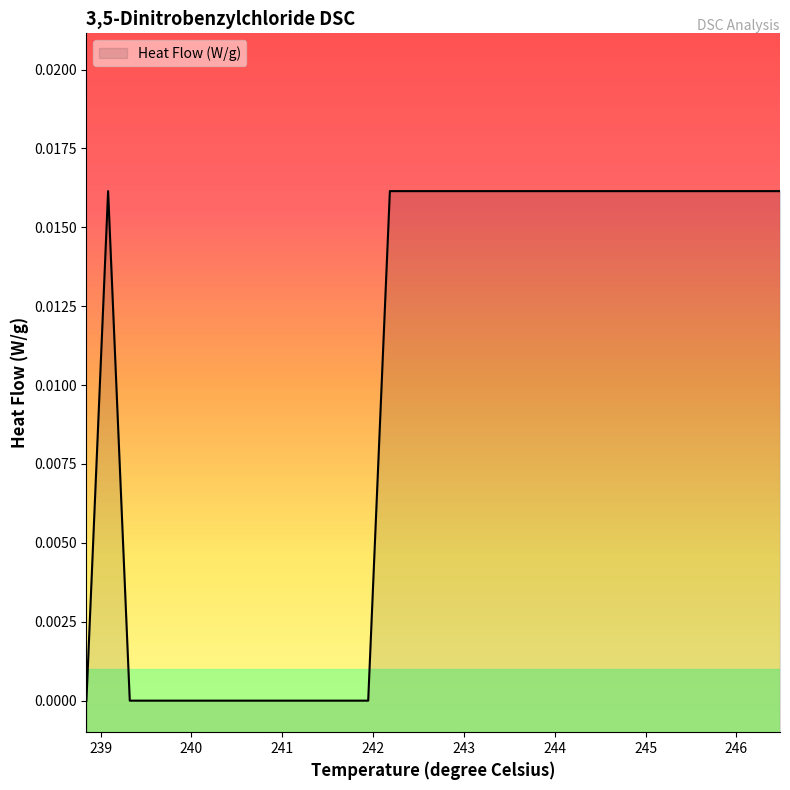

List the labels in order of value, smallest first.

238.844301, 239.321569, 239.560203, 239.798837, 240.037471, 240.276105, 240.514739, 240.753373, 240.992007, 241.23064, 241.469274, 241.707908, 241.946542, 239.082935, 242.185176, 242.42381, 242.662444, 242.901078, 243.139712, 243.378346, 243.61698, 243.855614, 244.094248, 244.332882, 244.571516, 244.81015, 245.048784, 245.287418, 245.526052, 245.764686, 246.00332, 246.241954, 246.480588